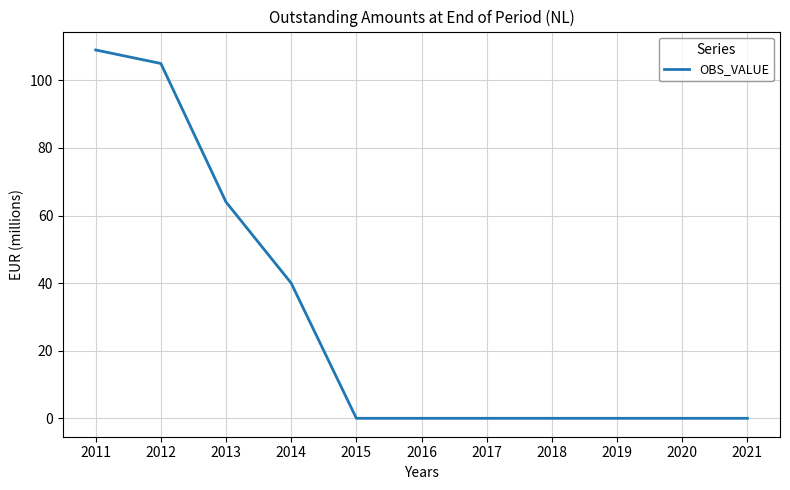

What is the ratio of the value at 2011 to the value at 2014?

2.7